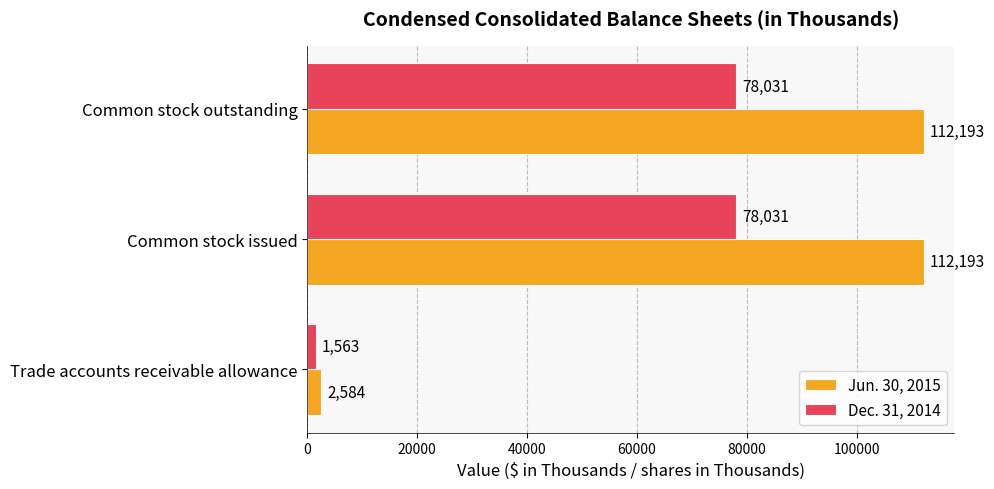

At which label is Jun. 30, 2015 closest to 57388?

Trade accounts receivable allowance